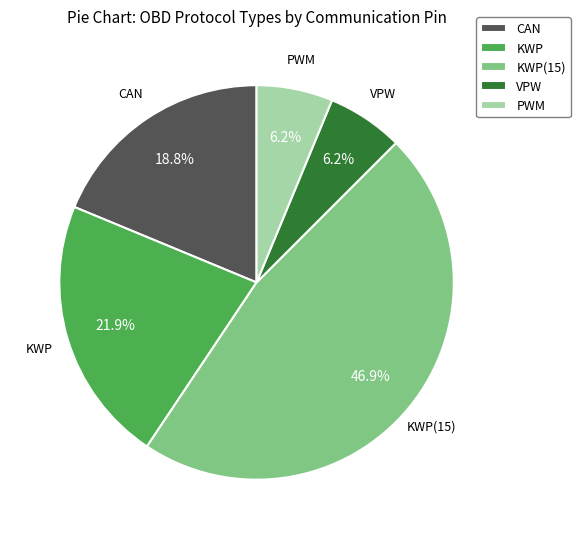

What percentage do VPW and KWP together represent?

28.1%